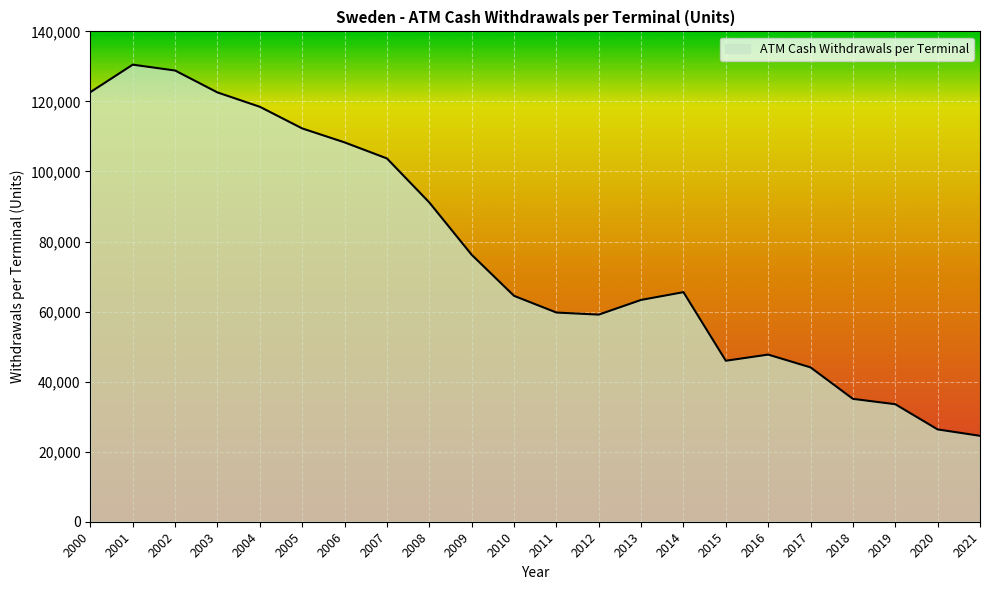

Count the number of values greater than 65547.

11